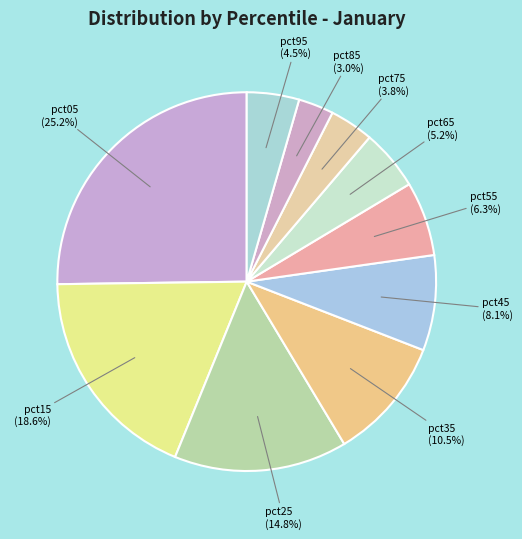

Which slice is the smallest?

pct85